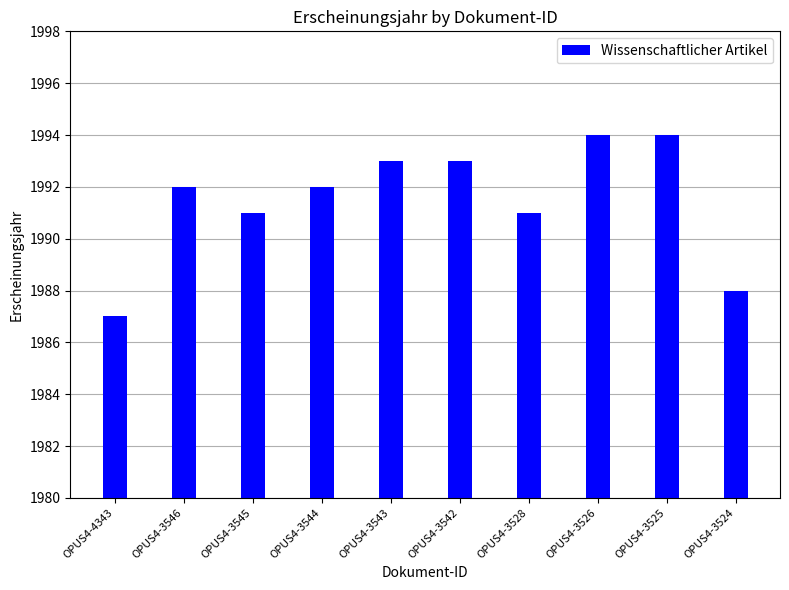

How many distinct data groups are displayed?

1